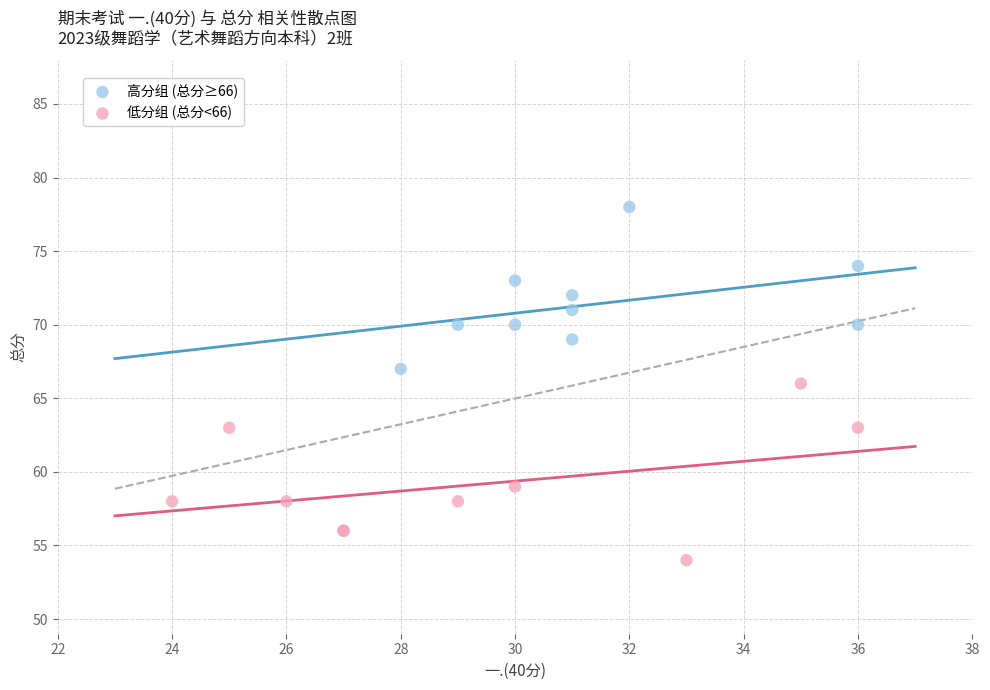

Which series has the largest Y range (max minus min)?

低分组 (总分<66)